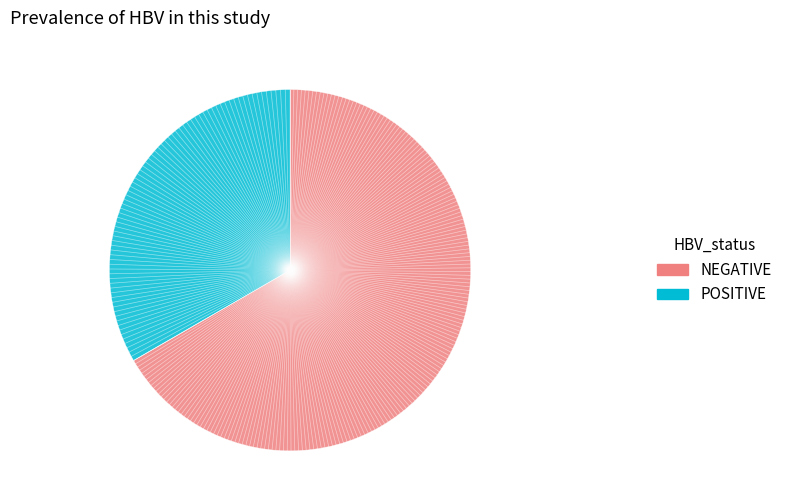

Is there any slice that represents more than half of the pie?

Yes